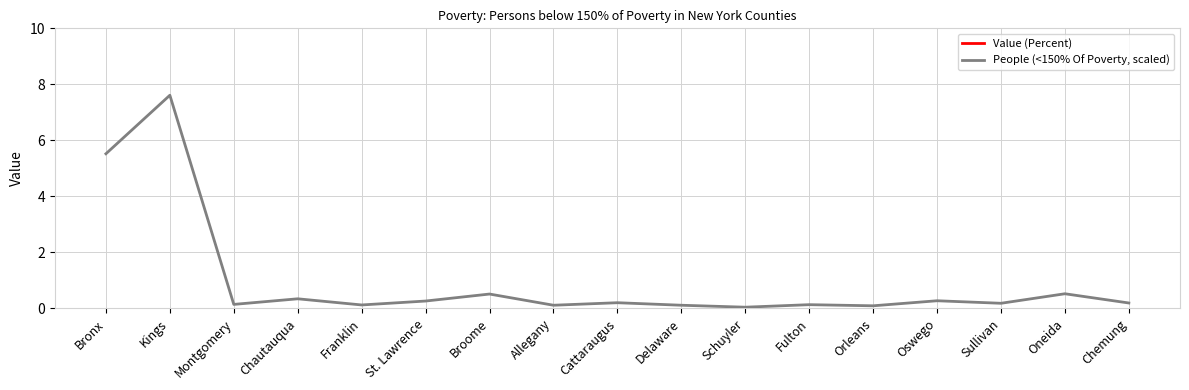

True or false: Value (Percent) and People (<150% Of Poverty, scaled) cross at least once.

False